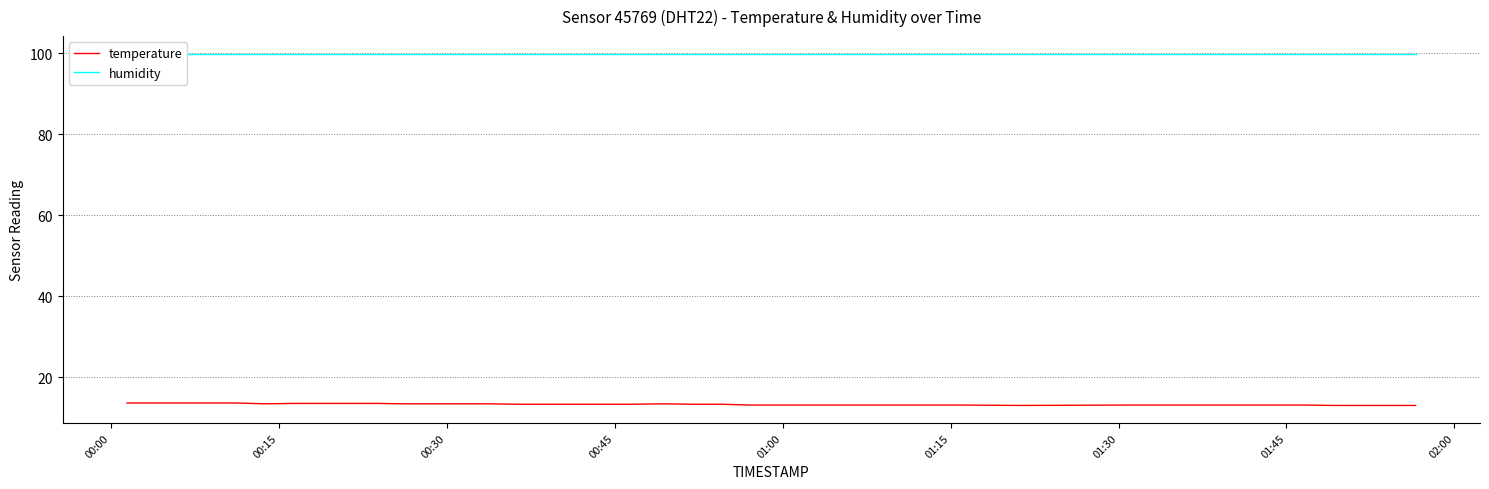

What is the maximum value for temperature?

13.6